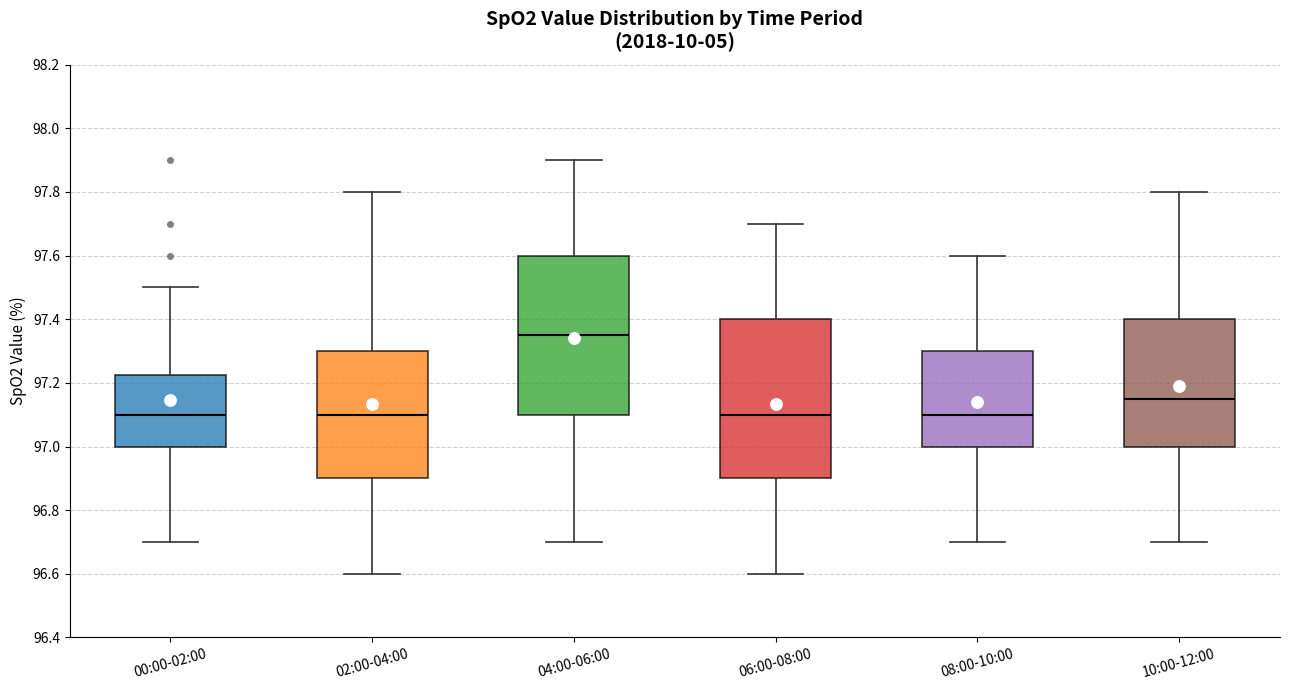

Which box has the highest median line?

04:00-06:00